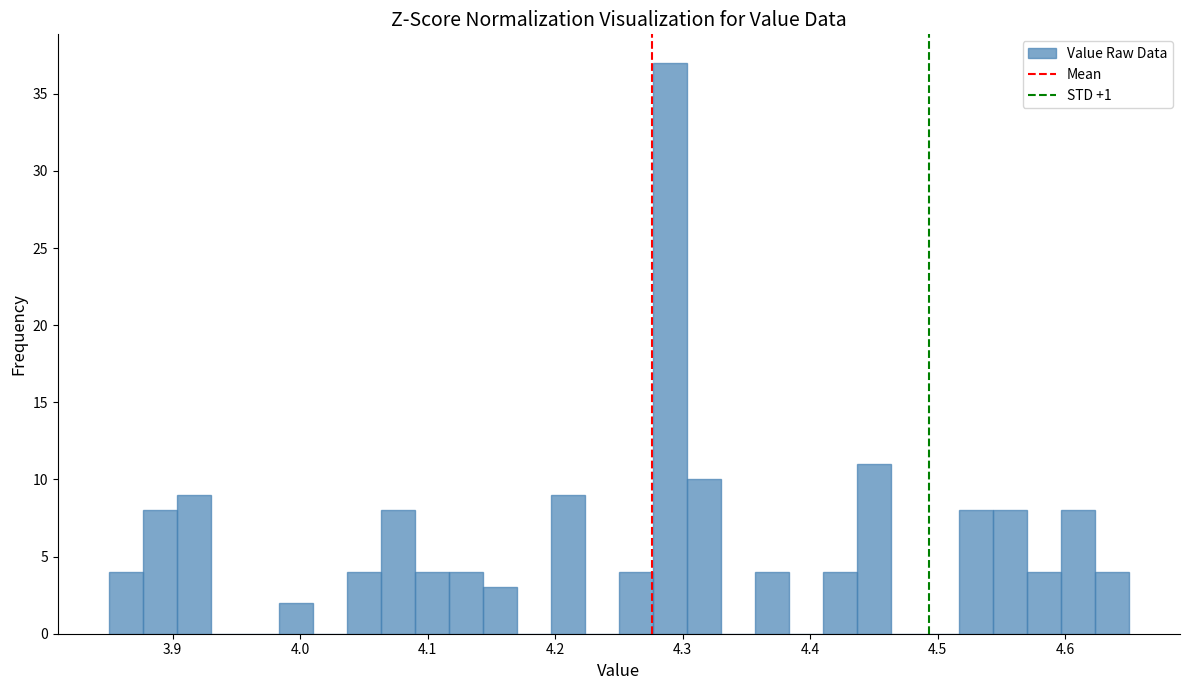

Around what value on the x-axis is the tallest bar? Give the approximate position of its centre, as read against the axis.

4.29